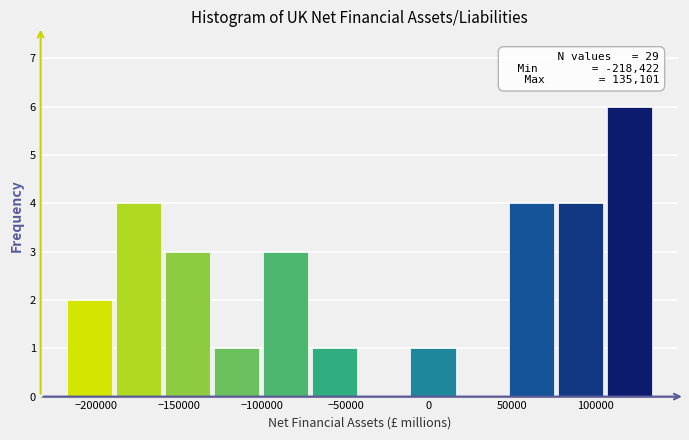

Over which range of the x-axis is the bar tallest?

105000 to 135000